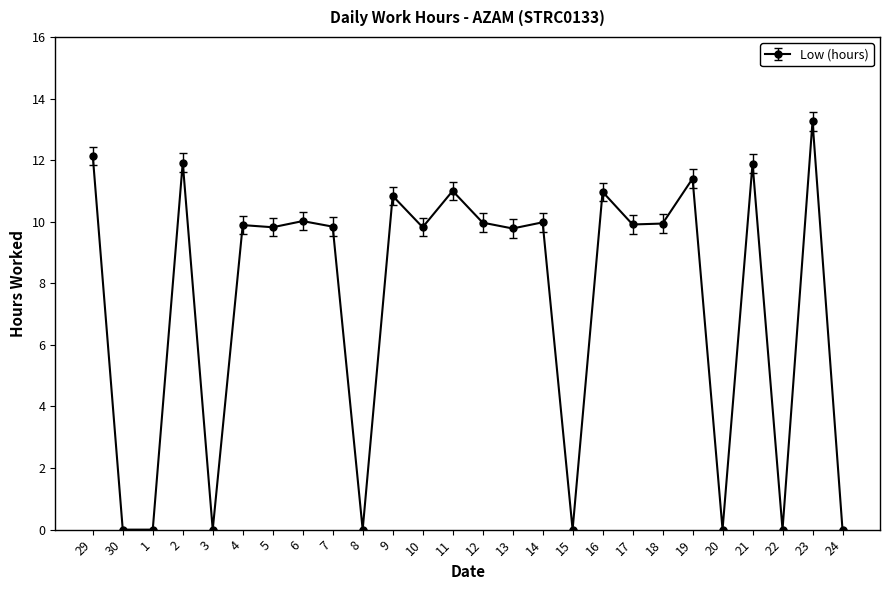

Is it true that the value at 11 is 2.6?

False